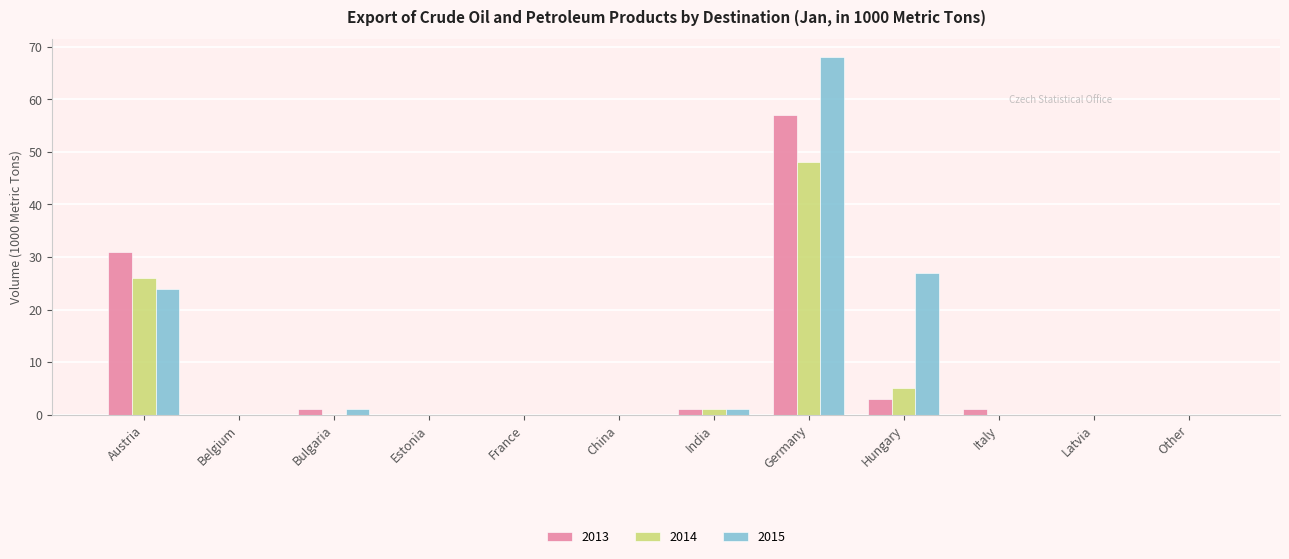

What is the average value of the 2014 series?

7